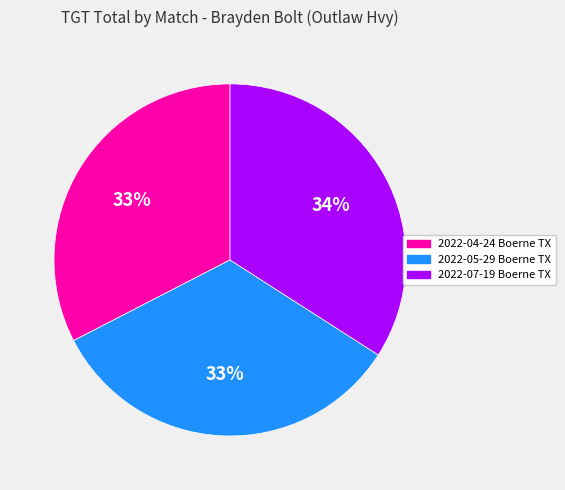

Combined, do 2022-07-19 Boerne TX and 2022-05-29 Boerne TX account for over 50%?

Yes